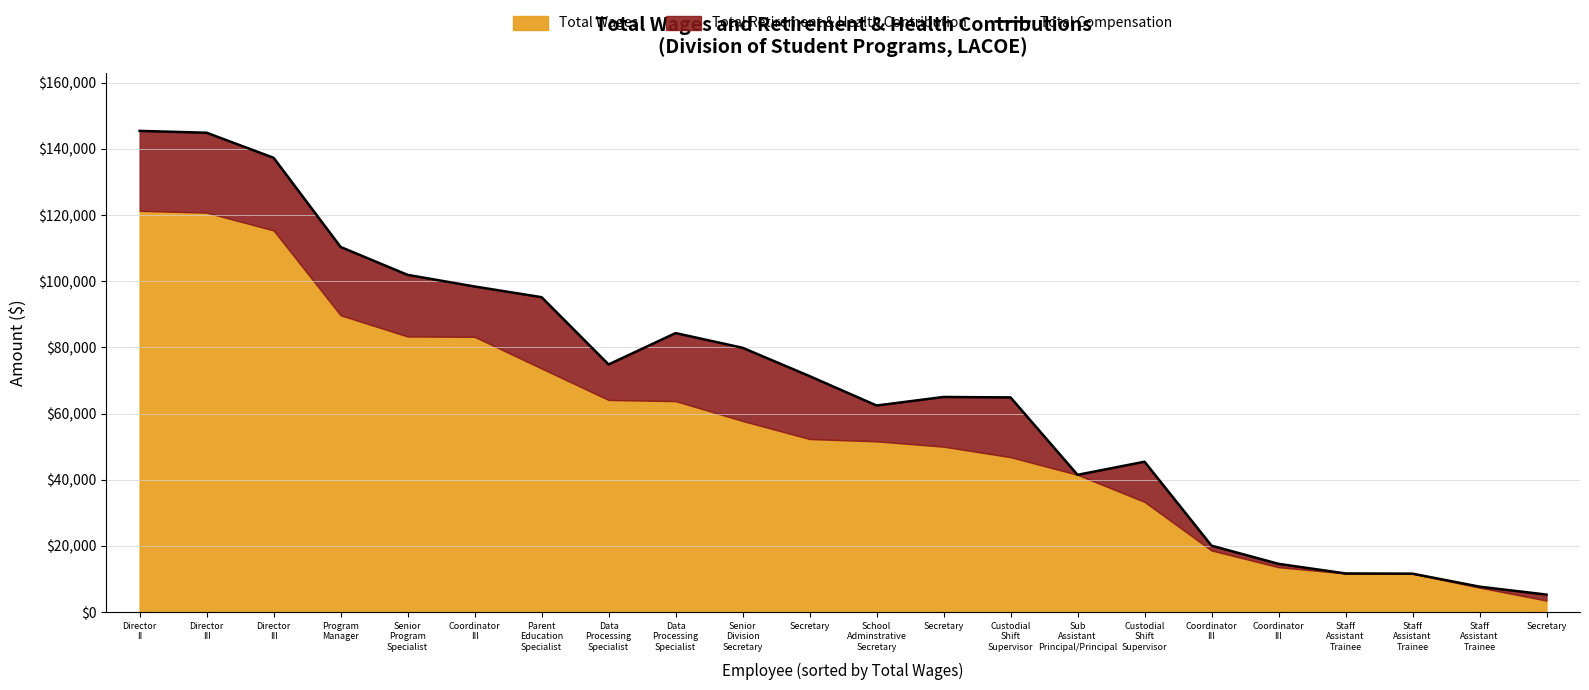

What is the change in value from Program
Manager to Senior
Division
Secretary?

-30475